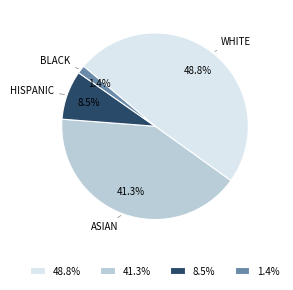

To the nearest percent, what is the difference between the largest and smallest slice percentages?

47%